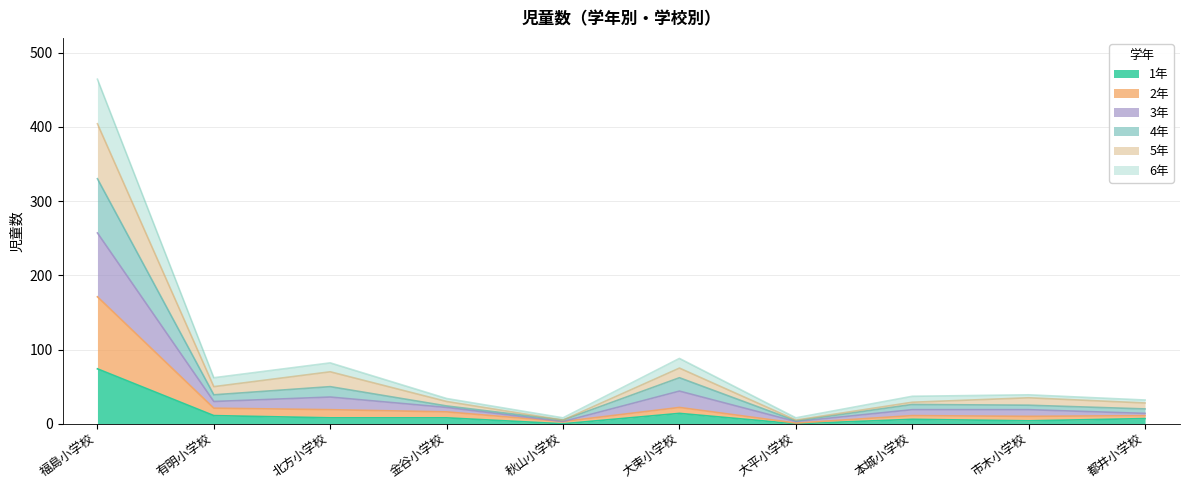

At which category is the sum across all series the highest?

福島小学校